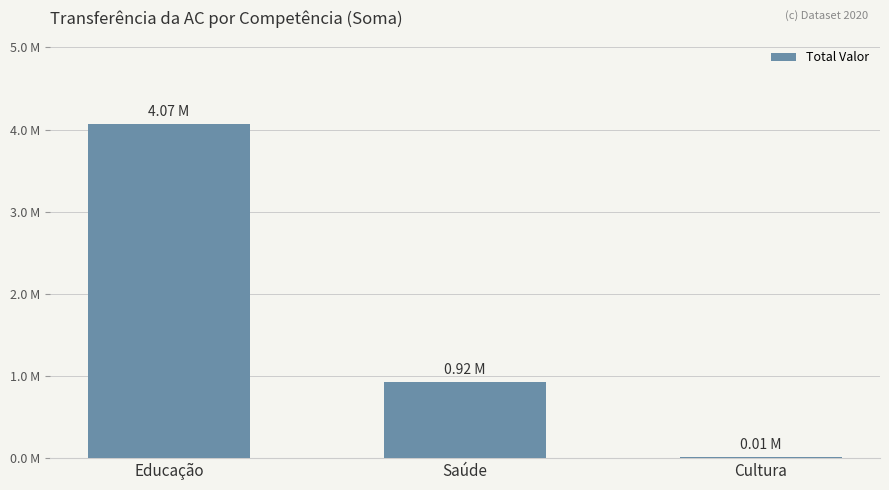

What is the label of the 1st bar from the left?

Educação